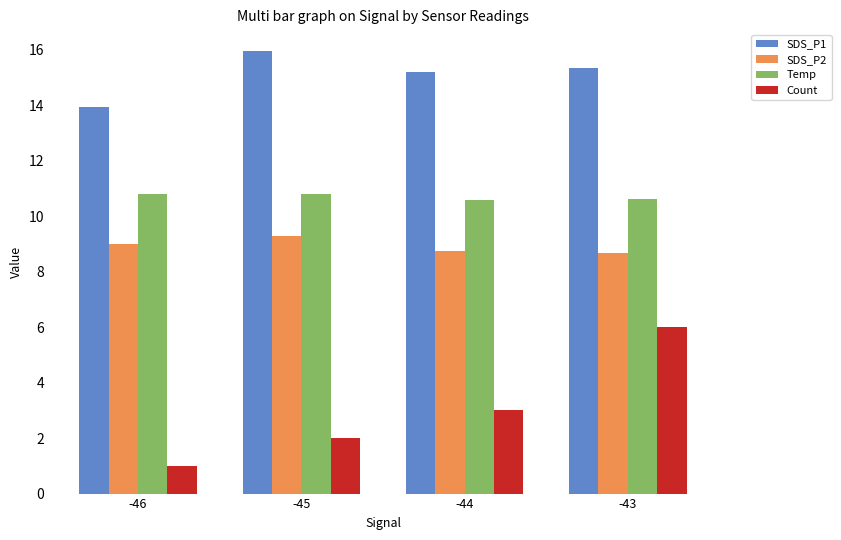

Rank the series by their maximum value, from highest to lowest.

SDS_P1, Temp, SDS_P2, Count